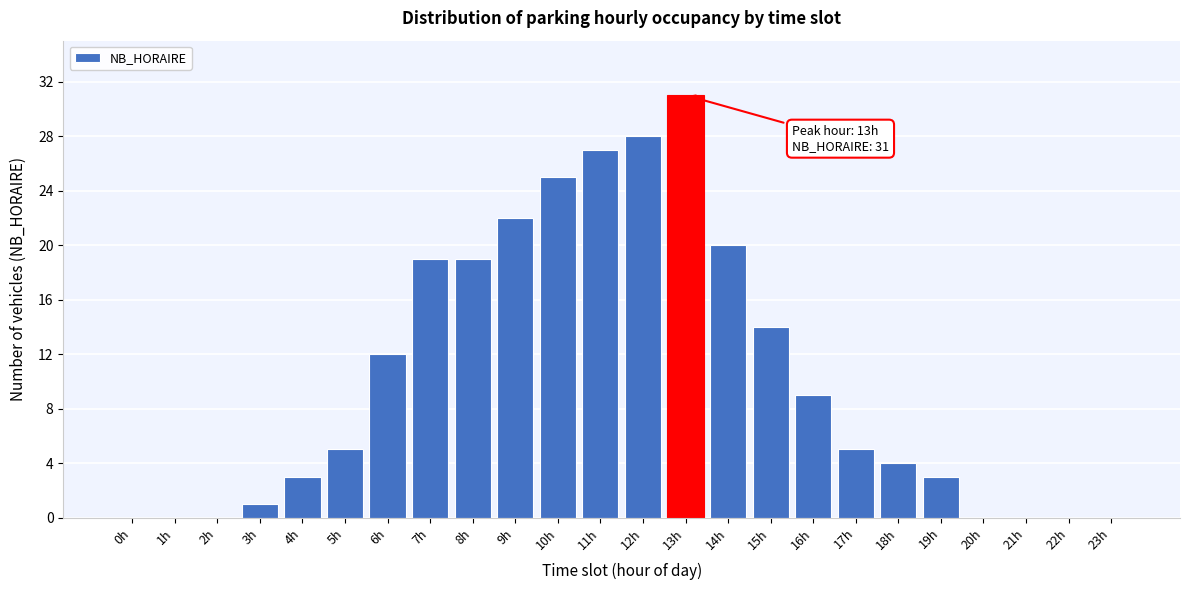

Reading left to right, extract all data points from this chart.

0h=0	1h=0	2h=0	3h=1	4h=3	5h=5	6h=12	7h=19	8h=19	9h=22	10h=25	11h=27	12h=28	13h=31	14h=20	15h=14	16h=9	17h=5	18h=4	19h=3	20h=0	21h=0	22h=0	23h=0